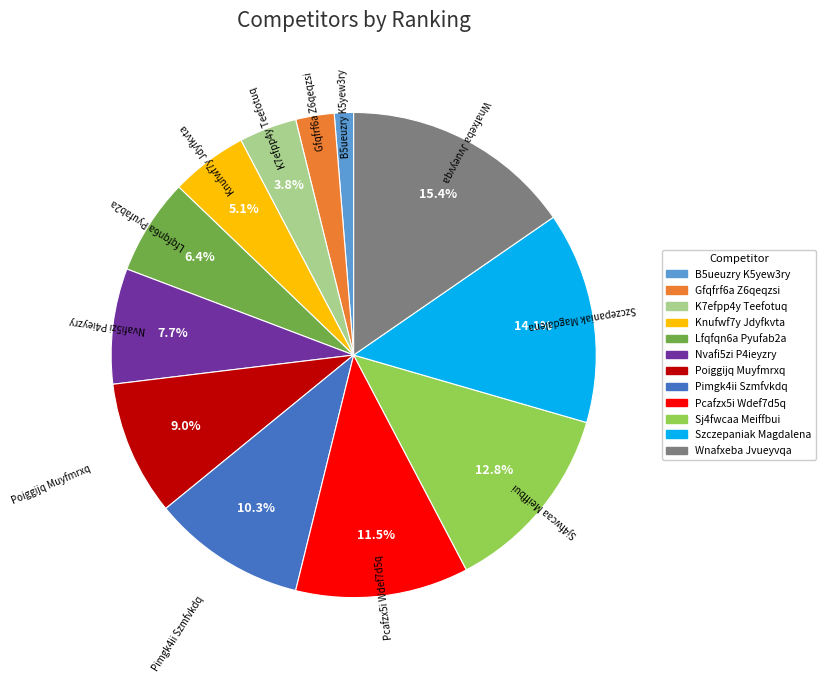

Is it true that Knufwf7y Jdyfkvta is 1% of the pie?

False